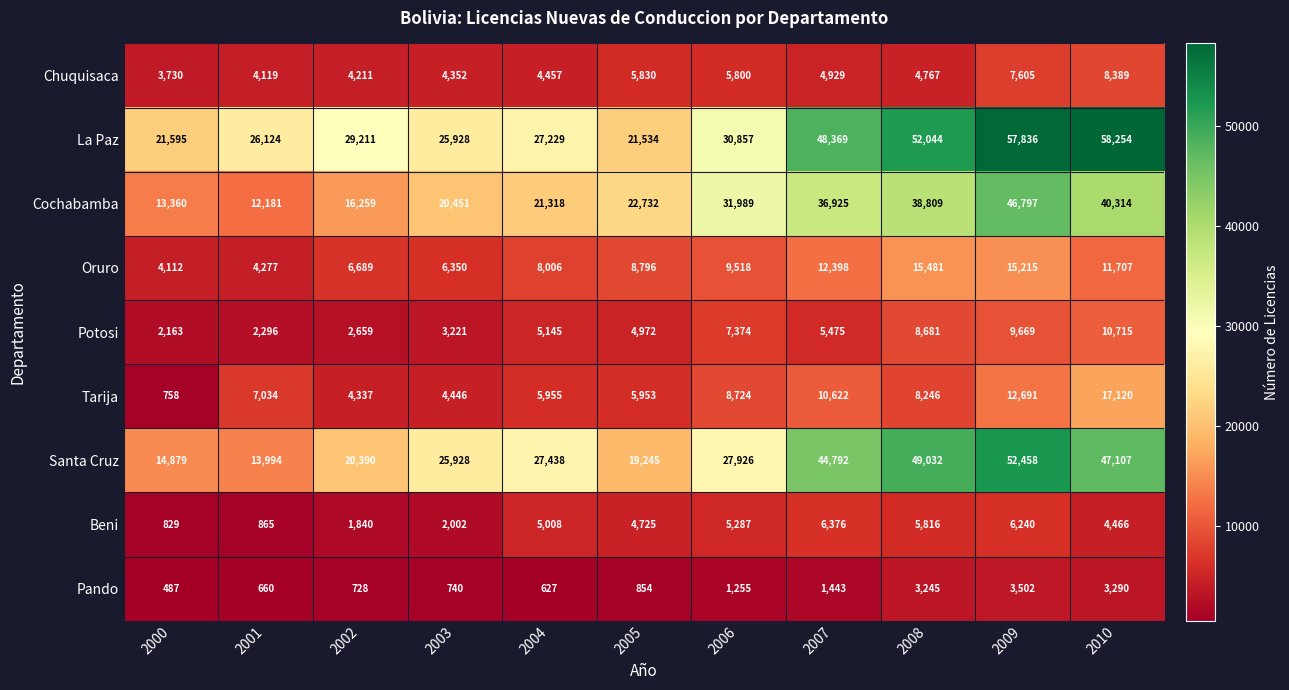

What is the total value across all series at 2003?

93418